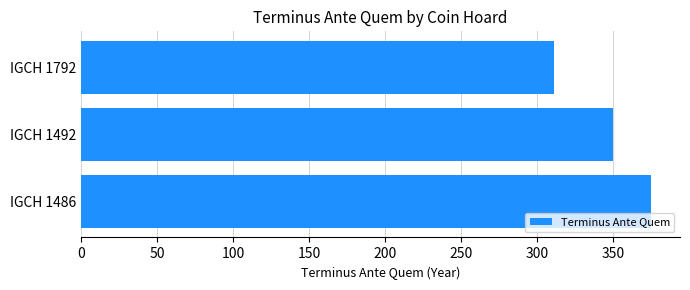

Reading top to bottom, what are all the values shown in this chart?

311	350	375